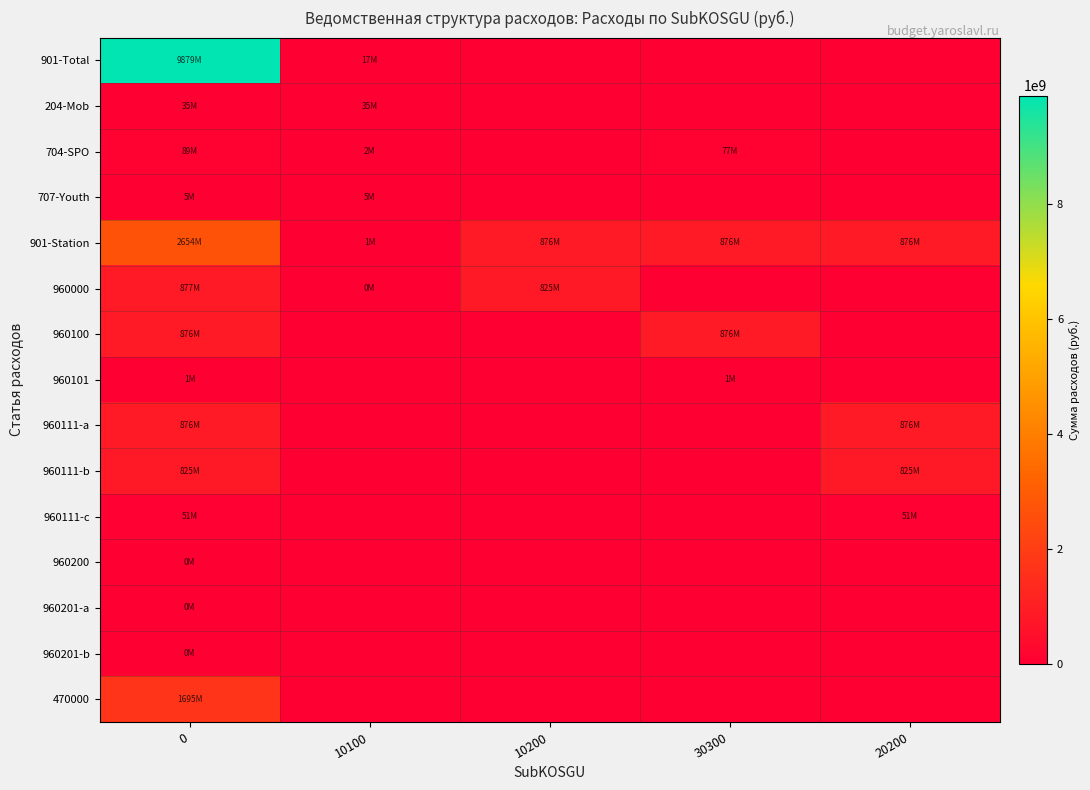

Count the number of categories in the chart.

5